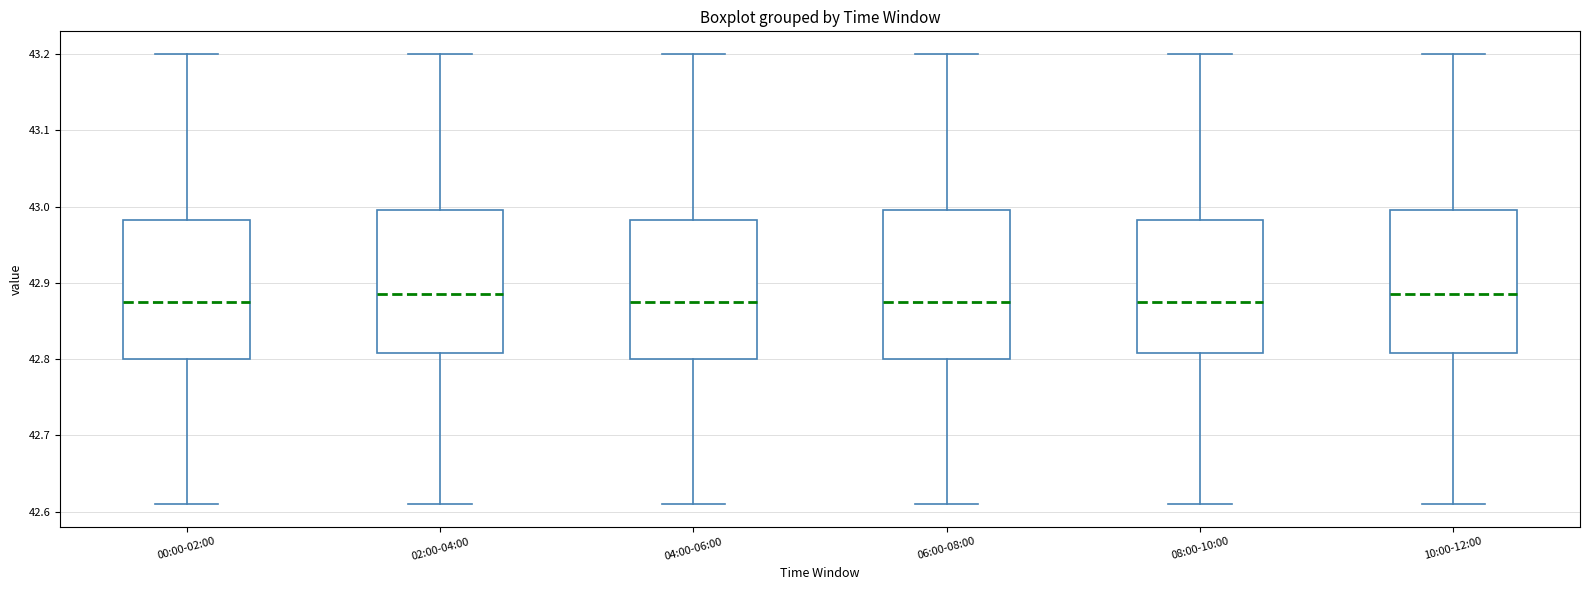

Reading left to right, read every box against the y-axis: the position of its median line, the range the box covers, and the ends of its whiskers. The values are not printed on the chart, so give them approximately, as read against the axis.

00:00-02:00: median 42.88, box 42.80 to 42.98, whiskers 42.61 to 43.20
02:00-04:00: median 42.89, box 42.81 to 43.00, whiskers 42.61 to 43.20
04:00-06:00: median 42.88, box 42.80 to 42.98, whiskers 42.61 to 43.20
06:00-08:00: median 42.88, box 42.80 to 43.00, whiskers 42.61 to 43.20
08:00-10:00: median 42.88, box 42.81 to 42.98, whiskers 42.61 to 43.20
10:00-12:00: median 42.89, box 42.81 to 43.00, whiskers 42.61 to 43.20